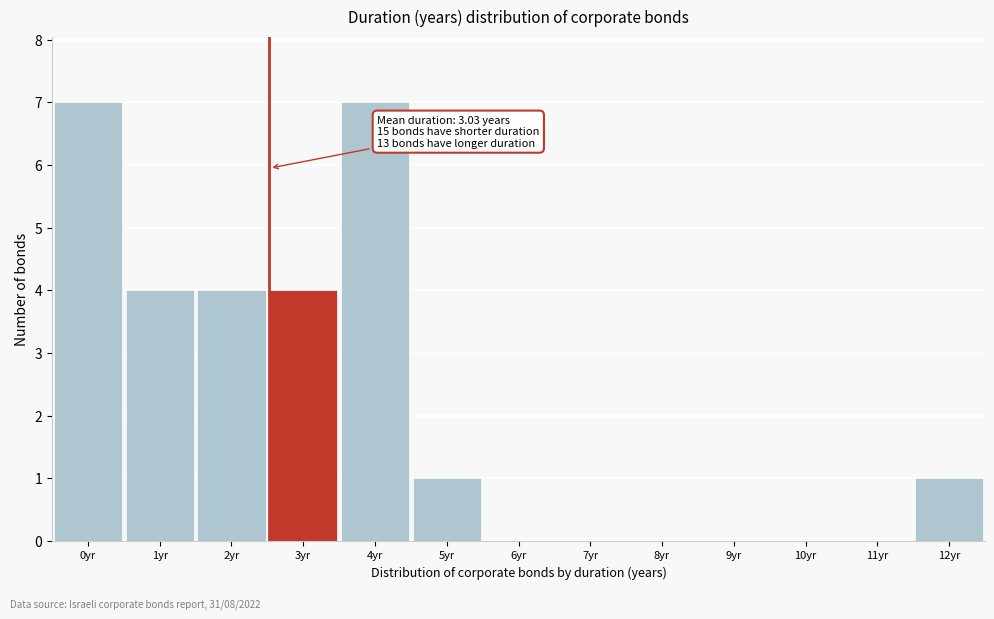

Reading left to right, list all the values displayed in this chart.

0yr=7	1yr=4	2yr=4	3yr=4	4yr=7	5yr=1	6yr=0	7yr=0	8yr=0	9yr=0	10yr=0	11yr=0	12yr=1